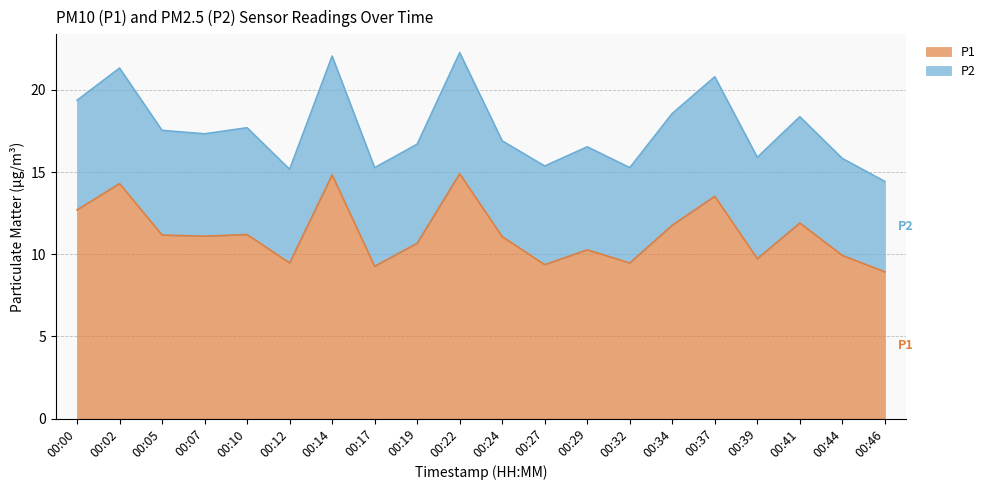

Which label corresponds to the smallest value in the chart?

00:46